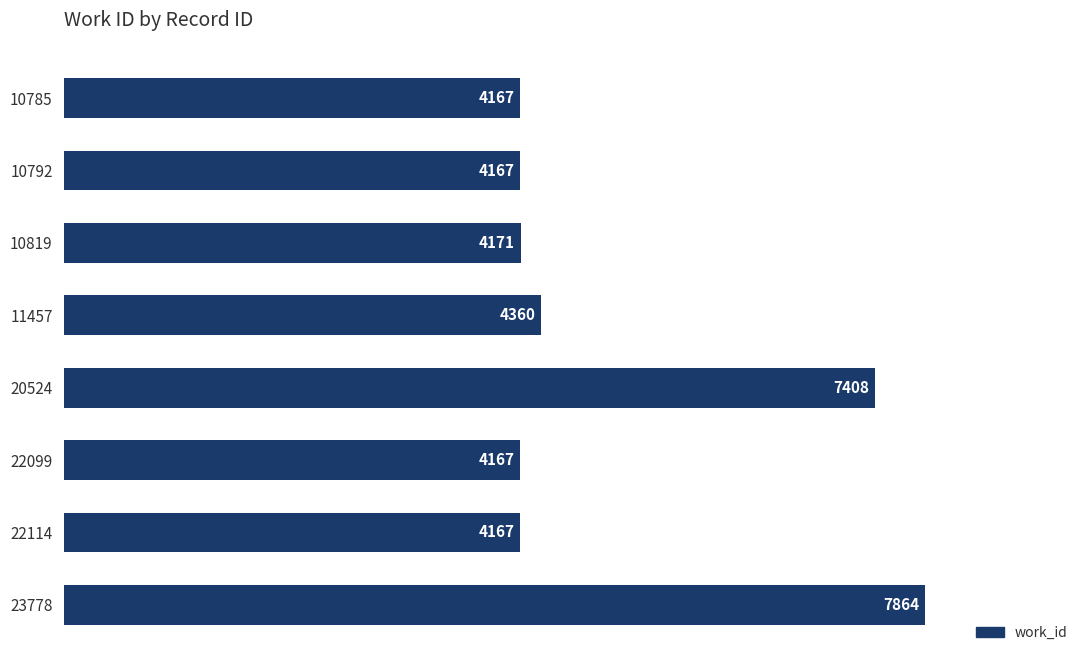

The value at 22099 is 4167. True or false?

True